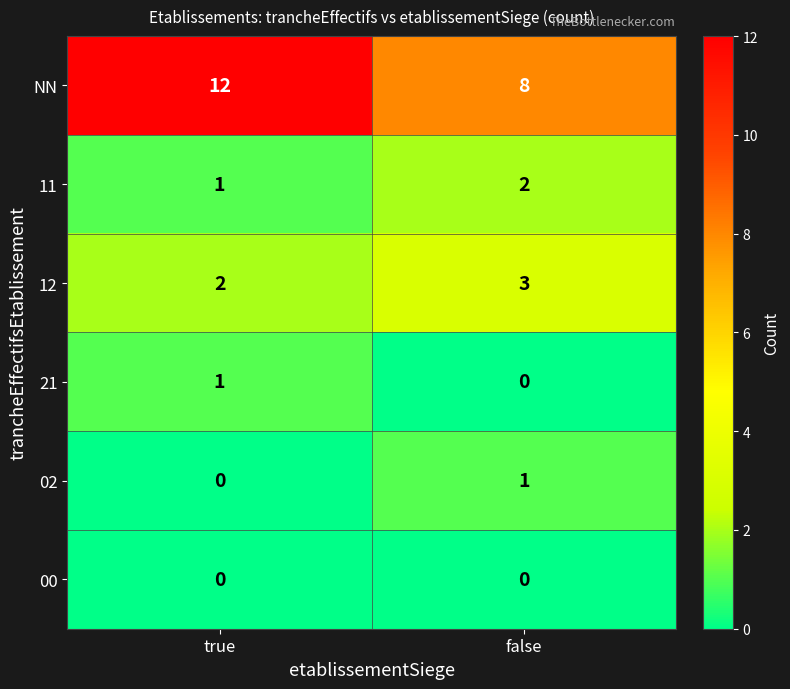

Reading left to right, list all the values displayed in this chart.

NN: true=12	false=8
11: true=1	false=2
12: true=2	false=3
21: true=1	false=0
02: true=0	false=1
00: true=0	false=0